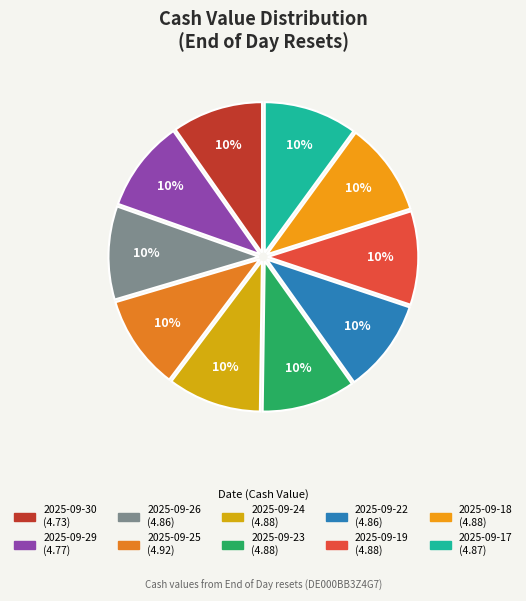

How many slices are in this pie chart?

10